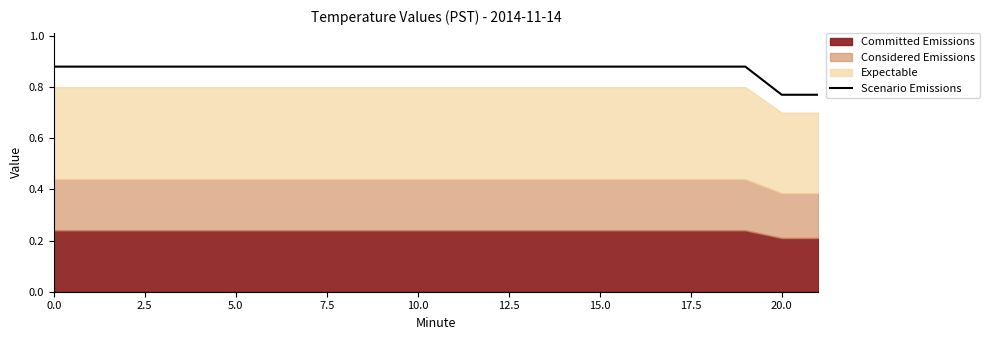

What is the greatest value displayed?

0.9